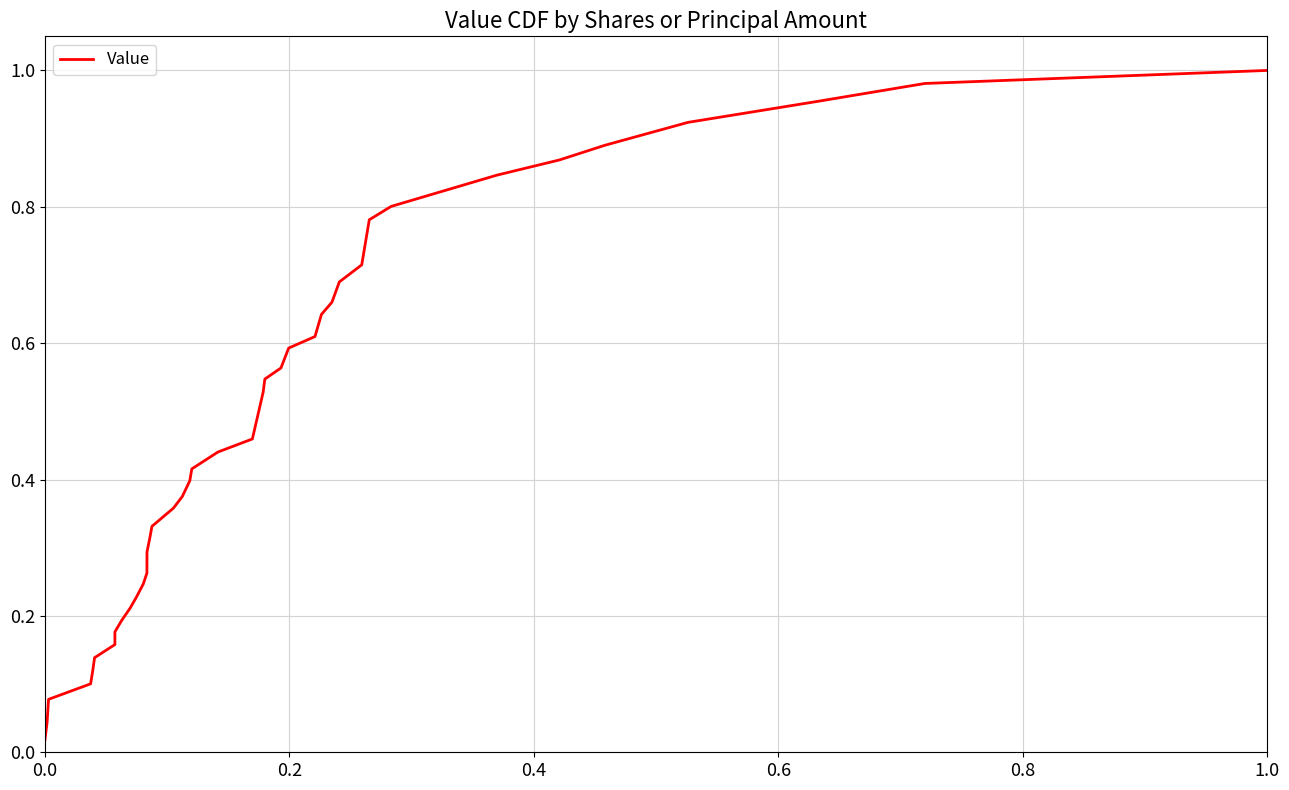

What is the greatest value displayed?

1.0